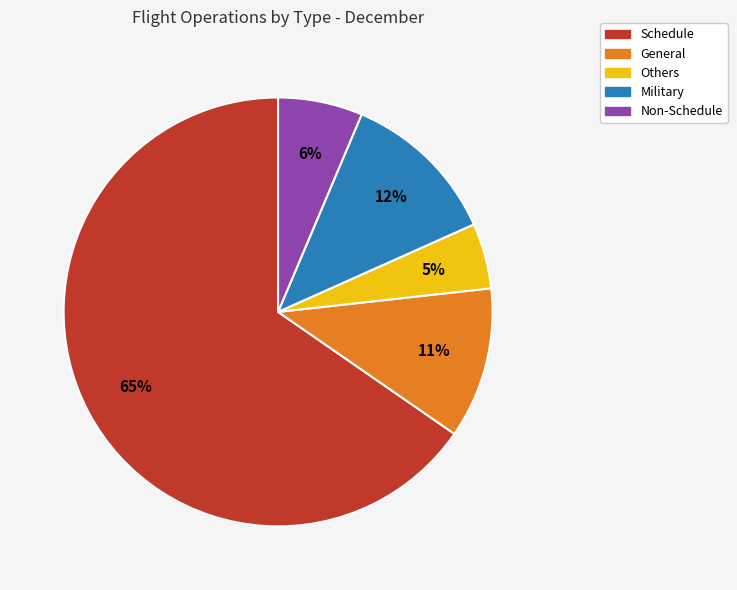

Approximately how many times larger is the value at Military compared to Others?

2.4